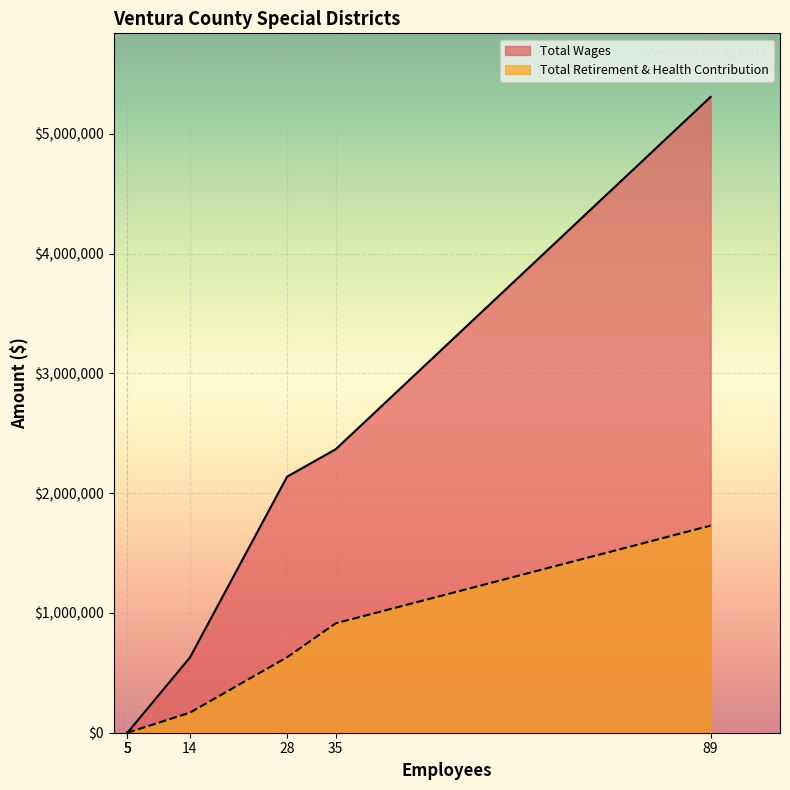

True or false: Total Wages and Total Retirement & Health Contribution intersect in this chart.

False